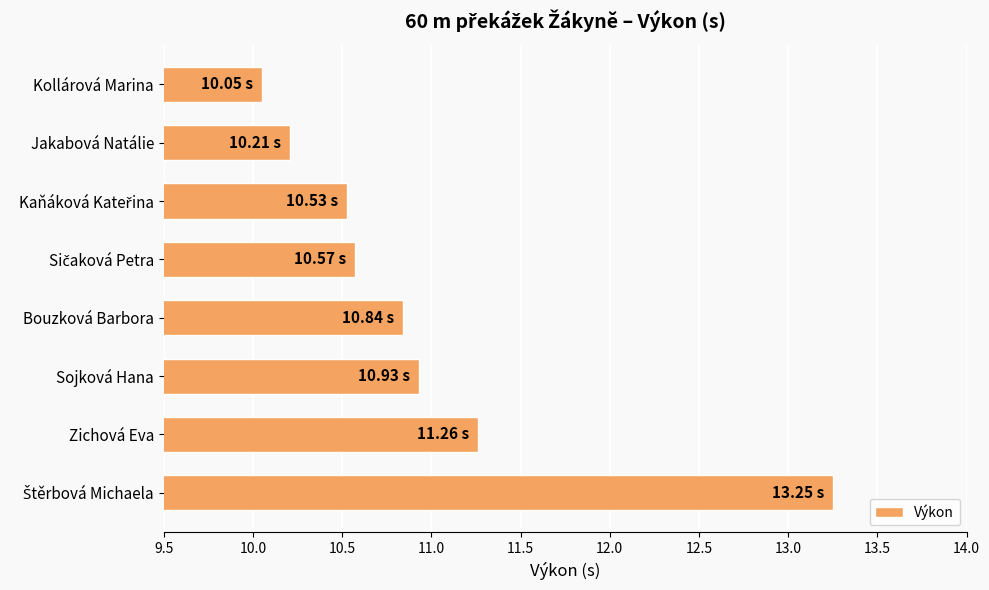

What is the label of the 2nd bar from the bottom?

Zichová Eva